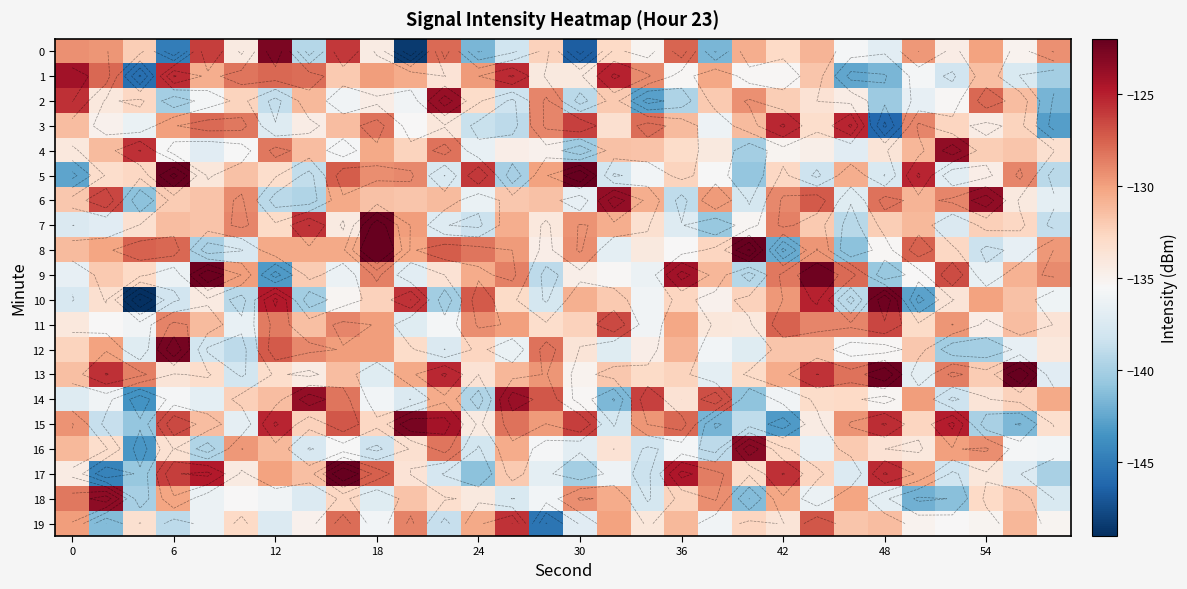

What is the difference between the second highest and minimum values in the 17 series?

19.9